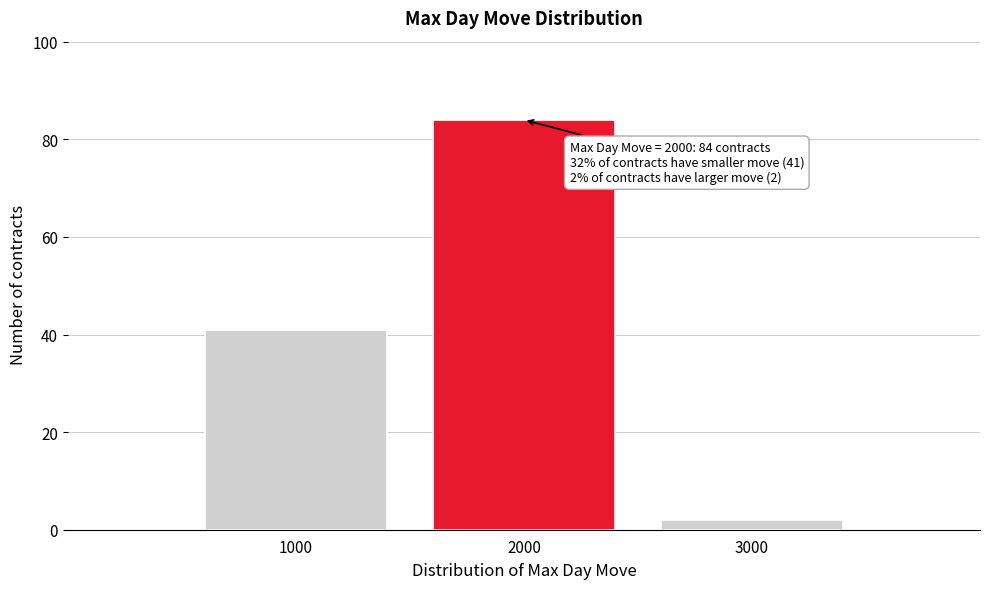

Reading left to right, transcribe all the data shown in this chart.

1000=41	2000=84	3000=2